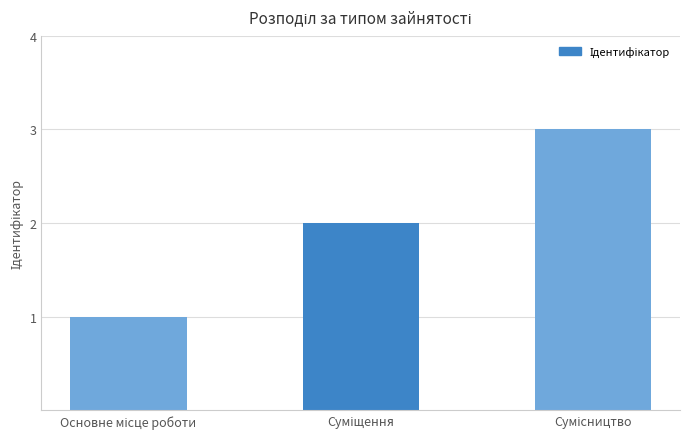

What is the maximum value shown in the chart?

3